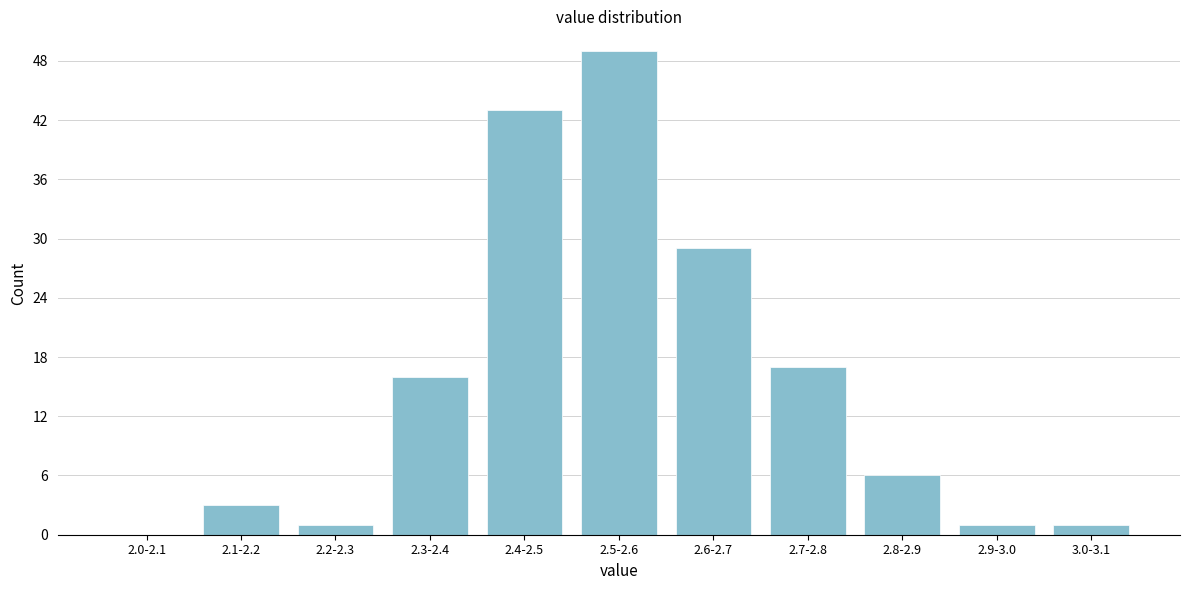

Reading left to right, extract all data points from this chart.

2.0-2.1=0	2.1-2.2=3	2.2-2.3=1	2.3-2.4=16	2.4-2.5=43	2.5-2.6=49	2.6-2.7=29	2.7-2.8=17	2.8-2.9=6	2.9-3.0=1	3.0-3.1=1